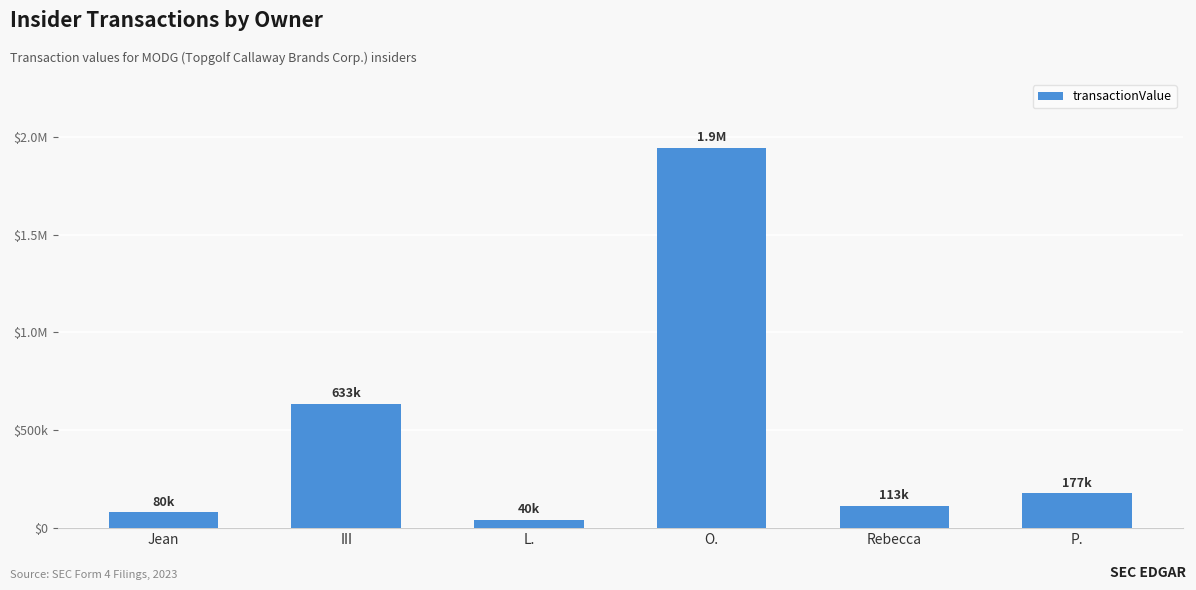

What is the label of the 2nd bar from the left?

III